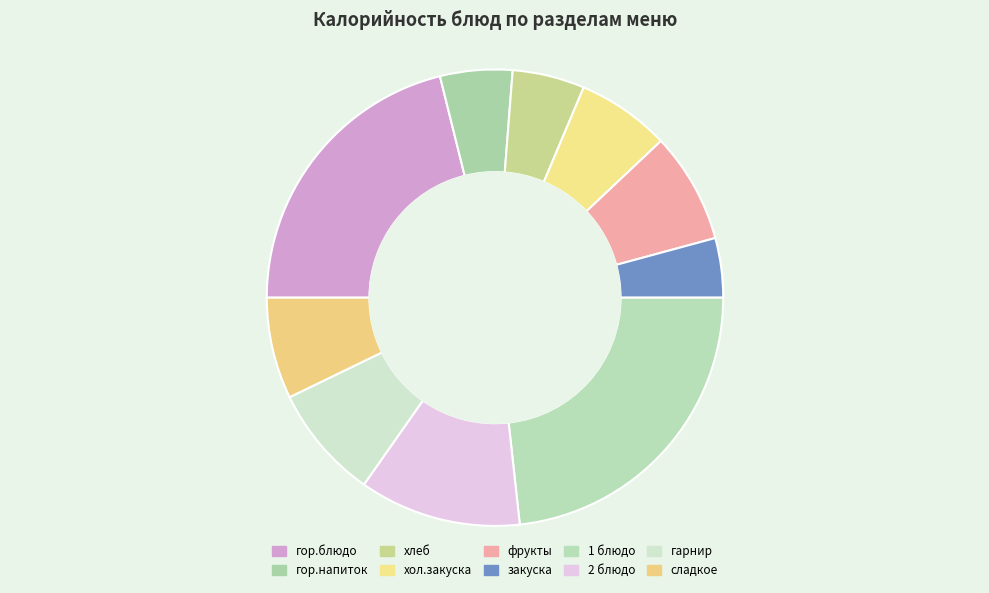

Approximately how many times larger is the value at 1 блюдо compared to гор.напиток?

4.5